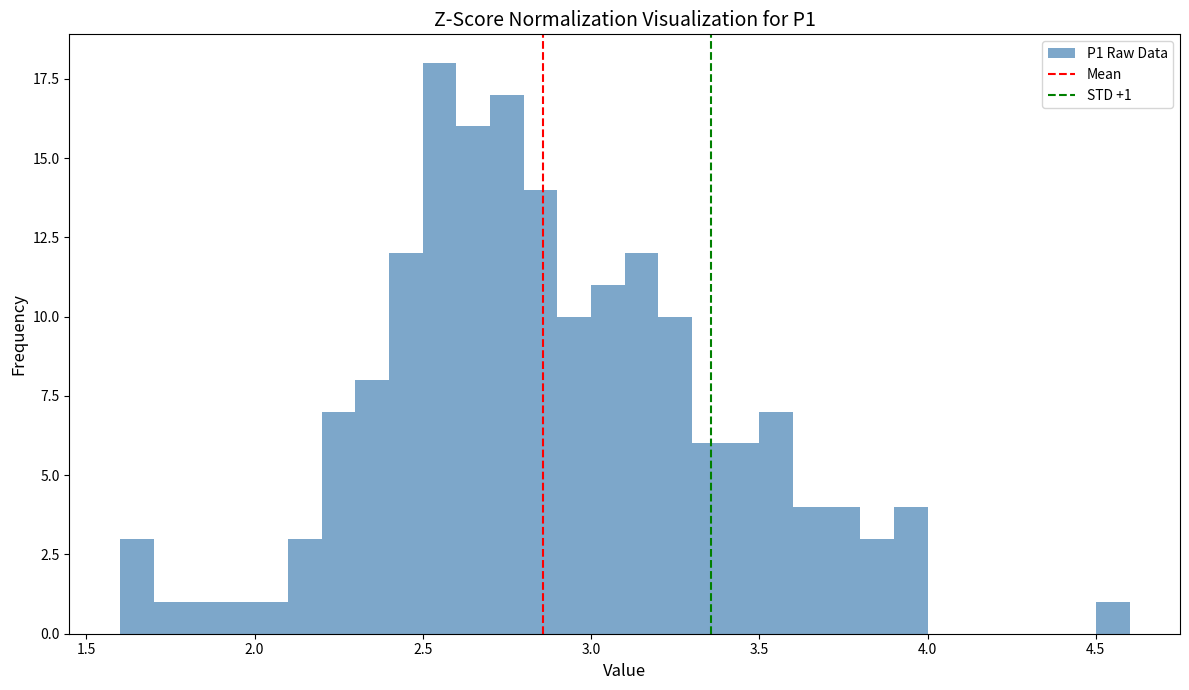

Around what value on the x-axis is the tallest bar? Give the approximate position of its centre, as read against the axis.

2.55